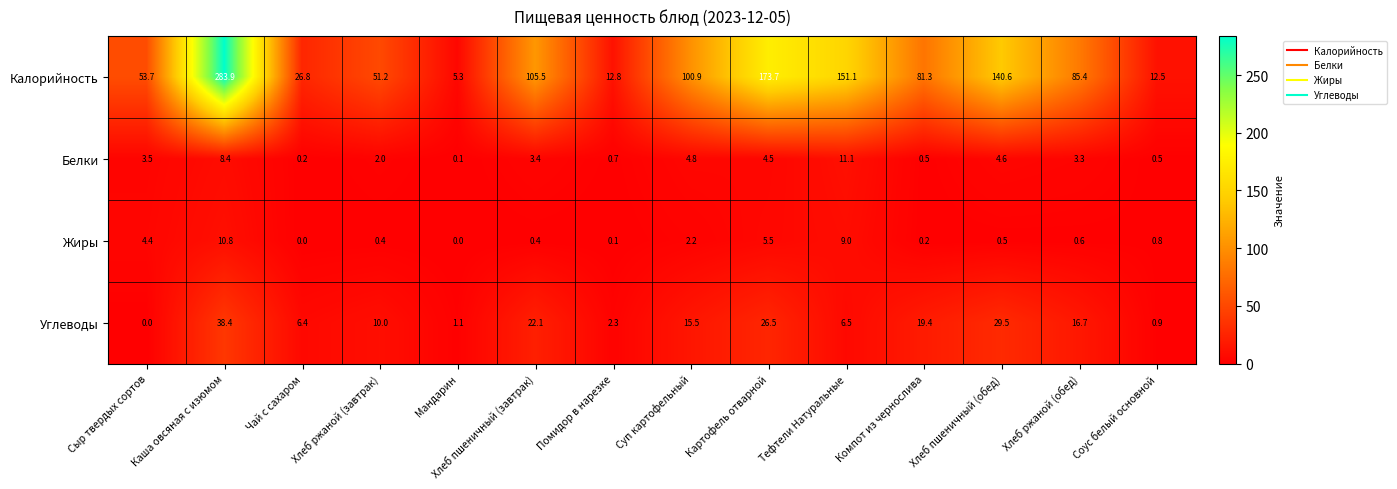

At which category is the sum across all series the highest?

Каша овсяная с изюмом